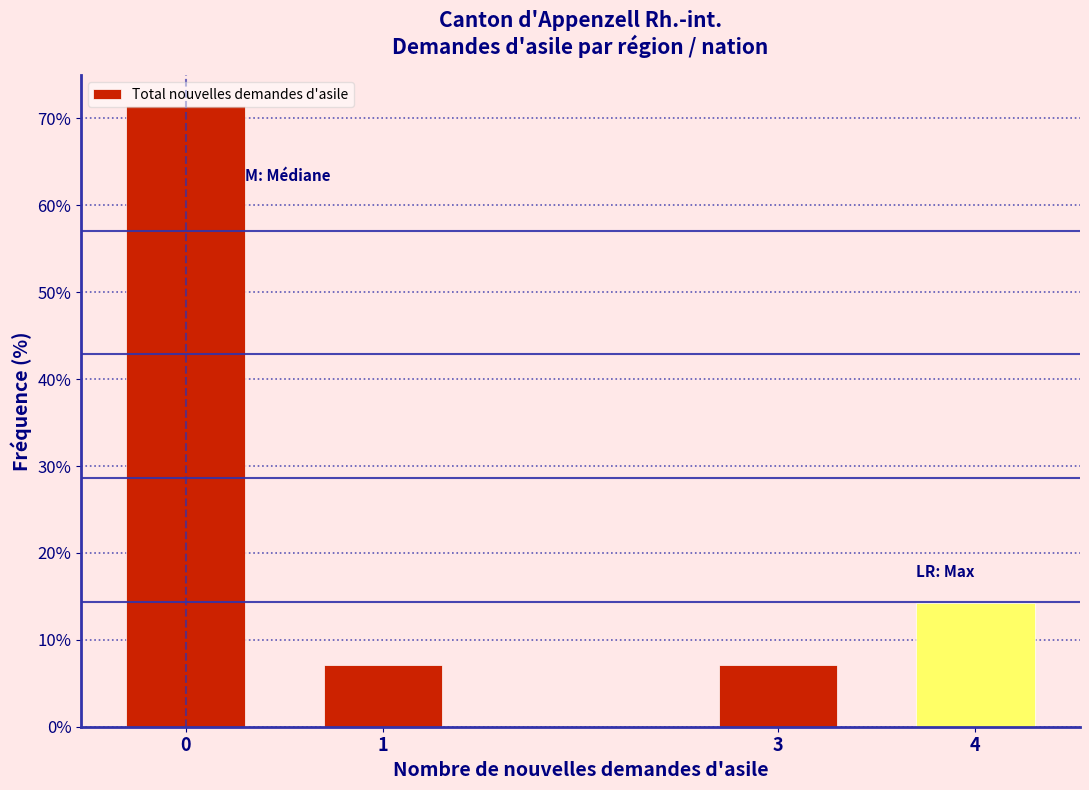

Where is the data nearest to the value 39?

4